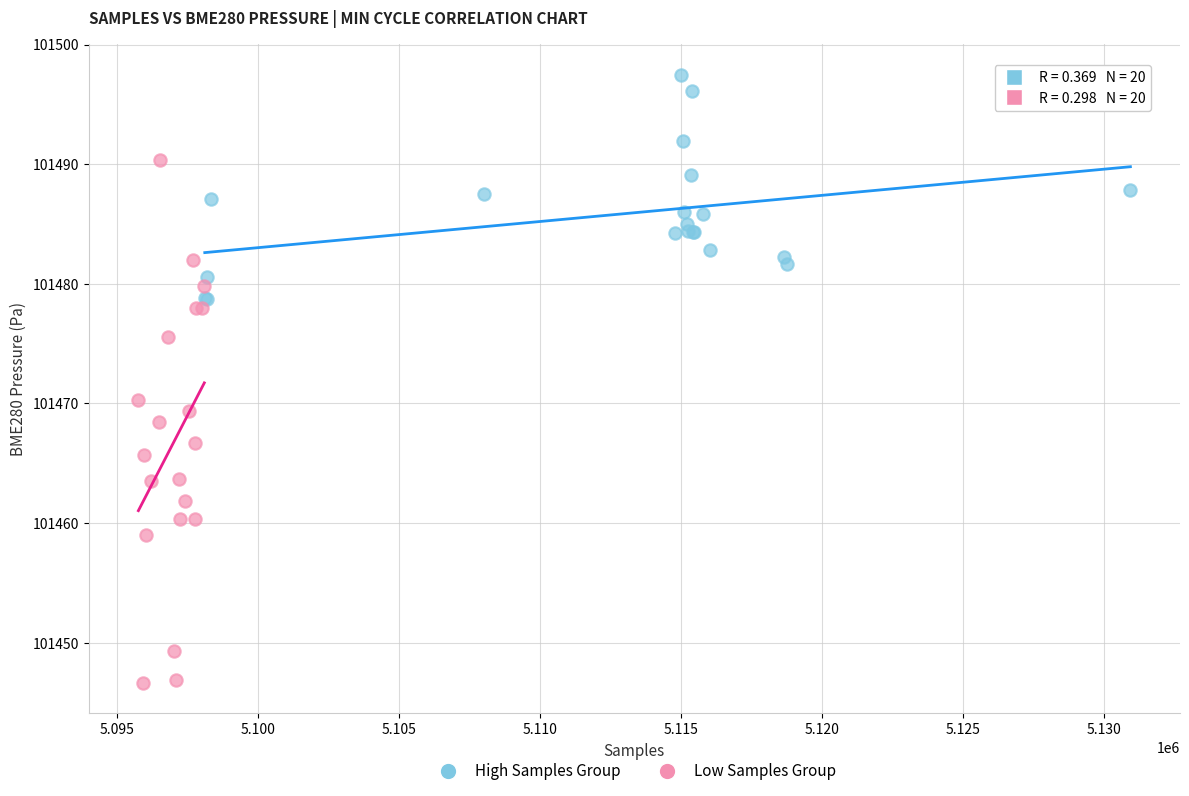

Which series has the widest spread of Y values?

Low Samples Group